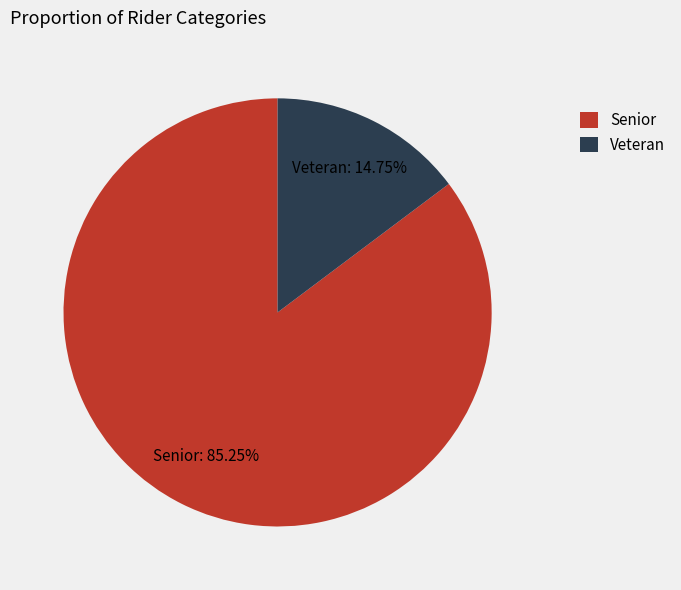

What is the ratio of the value at Veteran to the value at Senior?

0.2